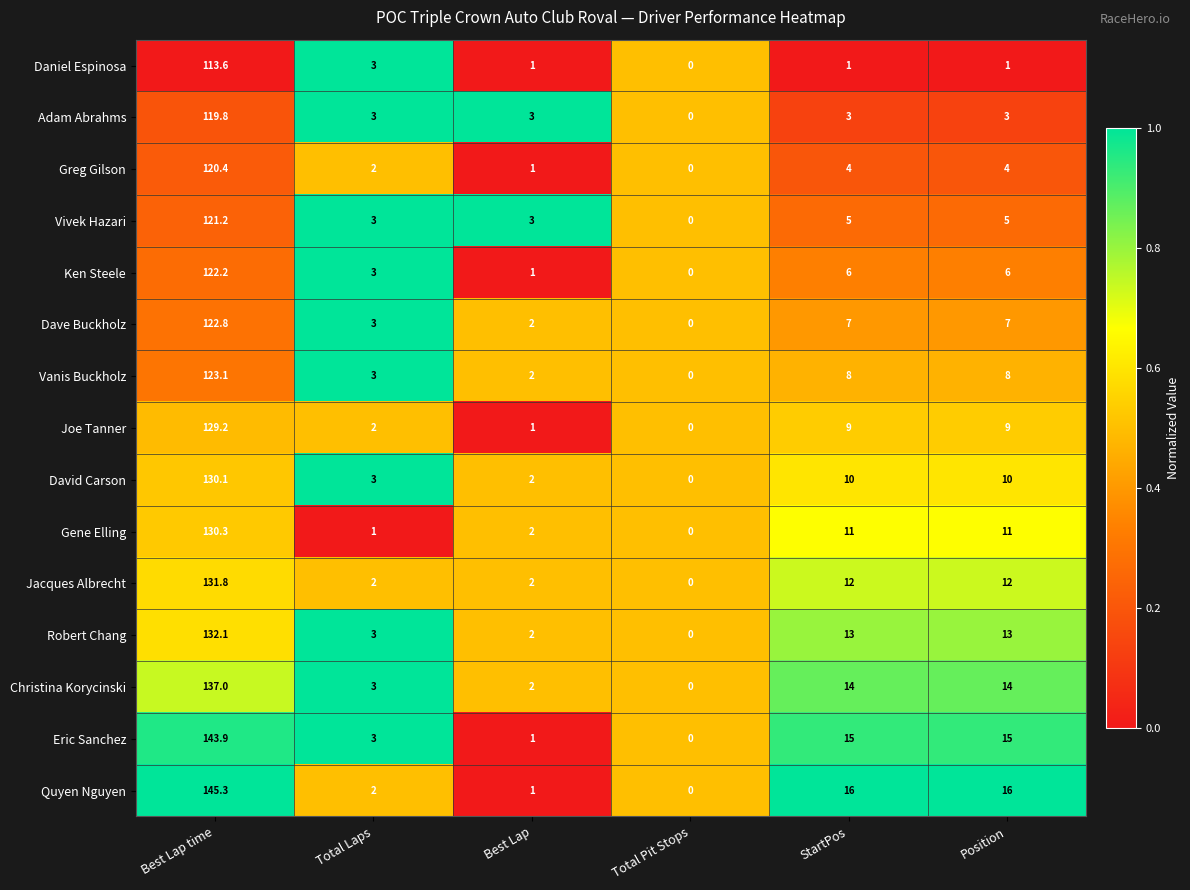

What is the average value of the Gene Elling series?

25.9